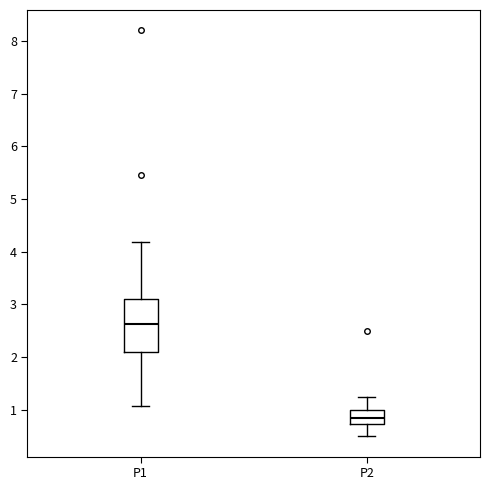

Where does the upper whisker of the box for P2 end on the y-axis? The values are not printed on the chart, so give them approximately, as read against the axis.

1.3